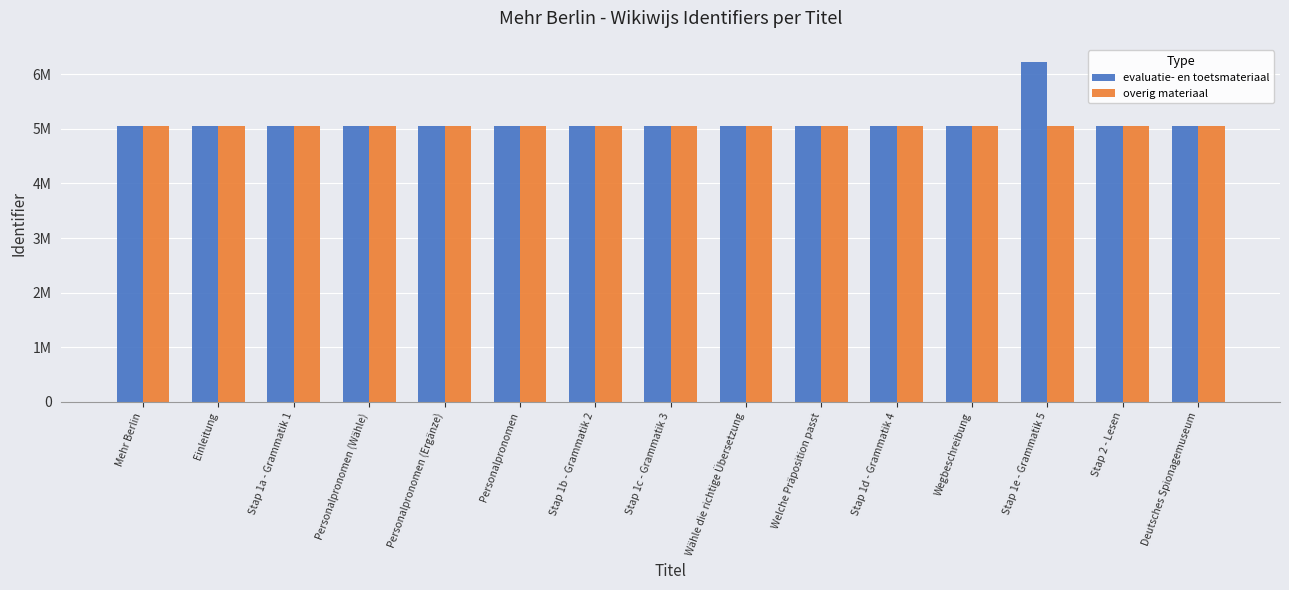

Rank the series at Deutsches Spionagemuseum from lowest to highest value.

overig materiaal, evaluatie- en toetsmateriaal